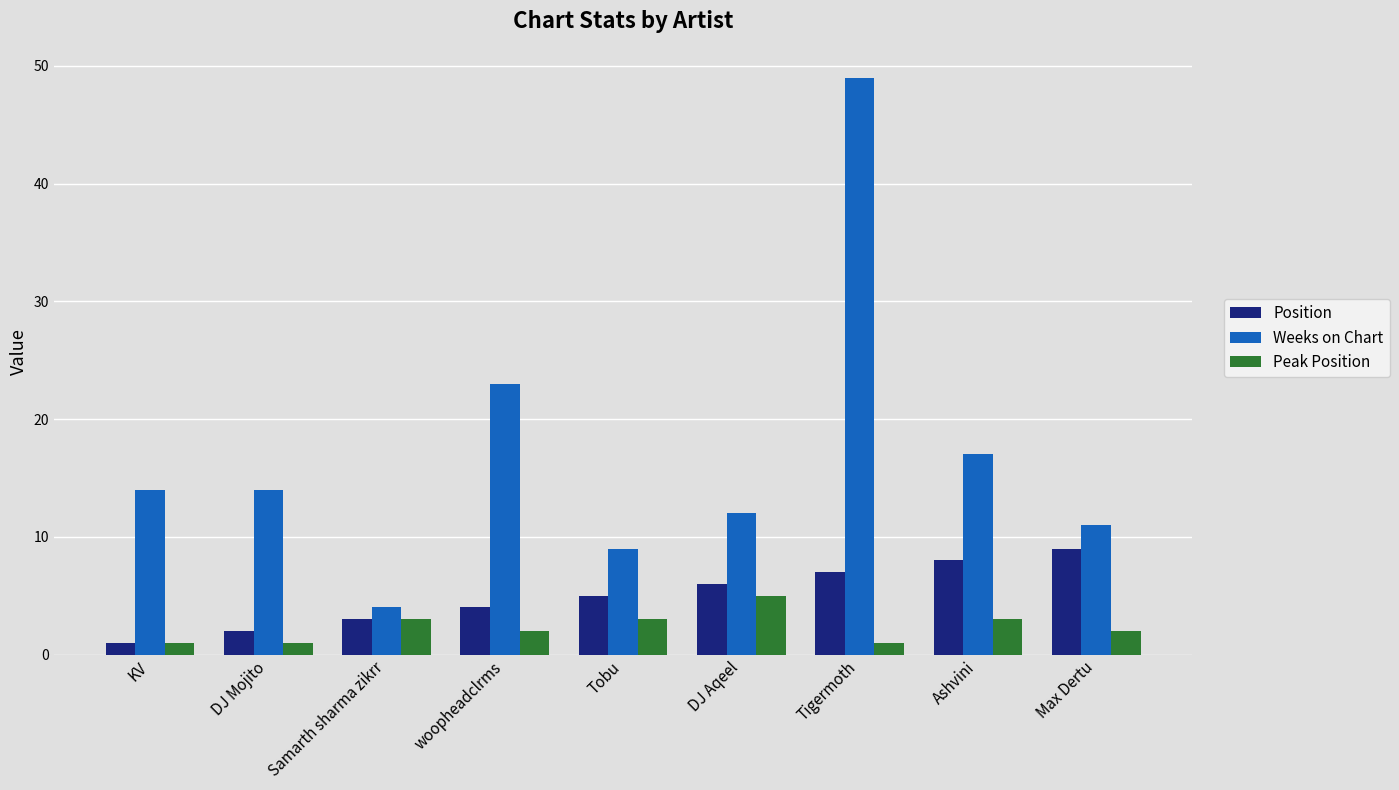

Reading right to left, what are all the values shown in this chart?

Position: 9	8	7	6	5	4	3	2	1
Weeks on Chart: 11	17	49	12	9	23	4	14	14
Peak Position: 2	3	1	5	3	2	3	1	1